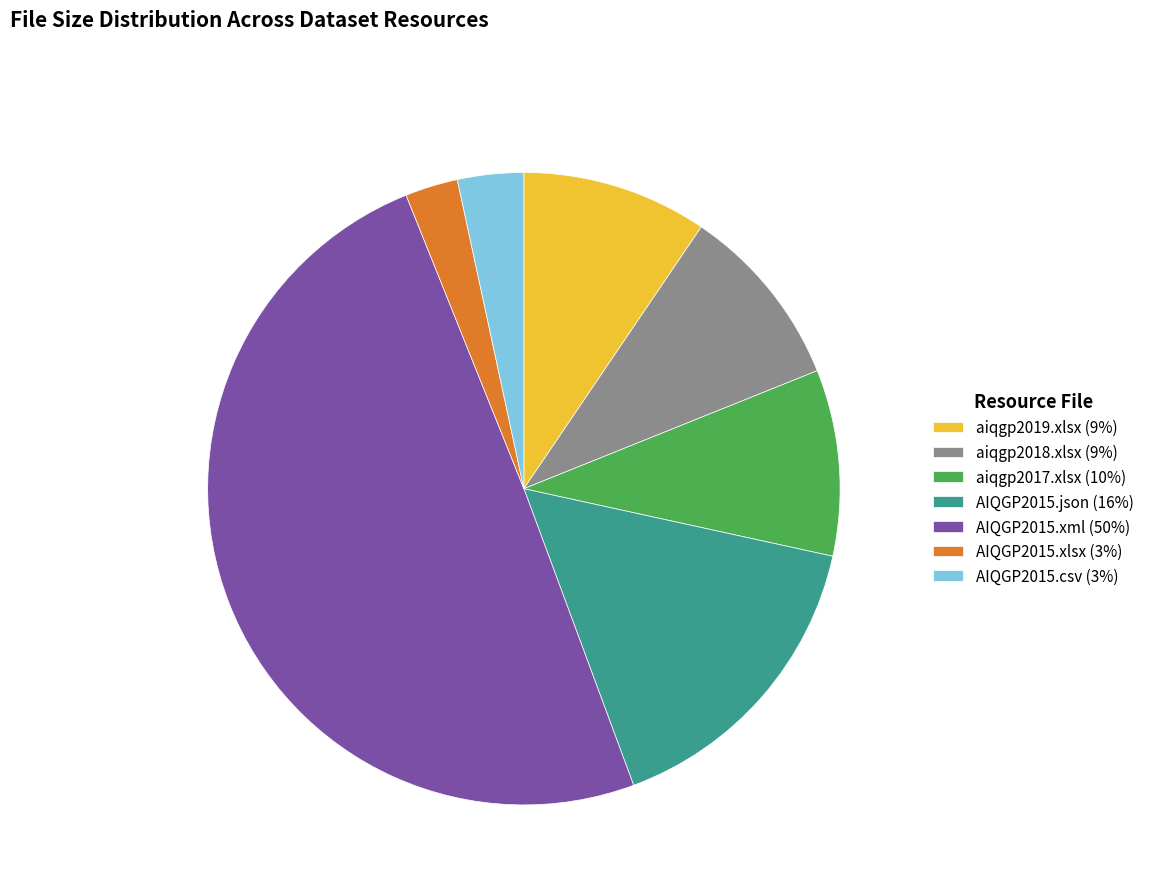

Is AIQGP2015.json the majority of the pie?

No